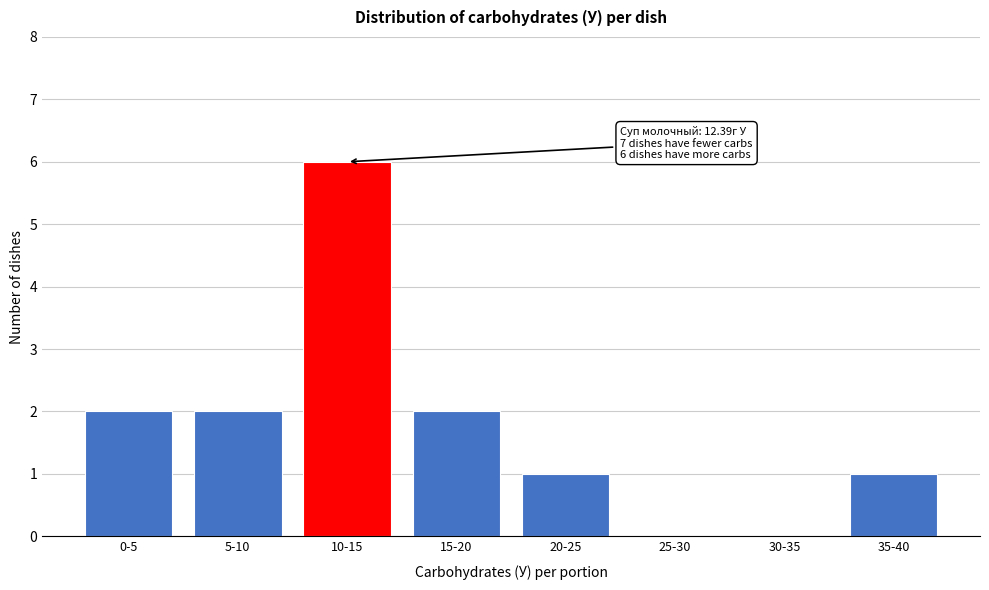

Reading left to right, transcribe all the data shown in this chart.

0-5=2	5-10=2	10-15=6	15-20=2	20-25=1	25-30=0	30-35=0	35-40=1